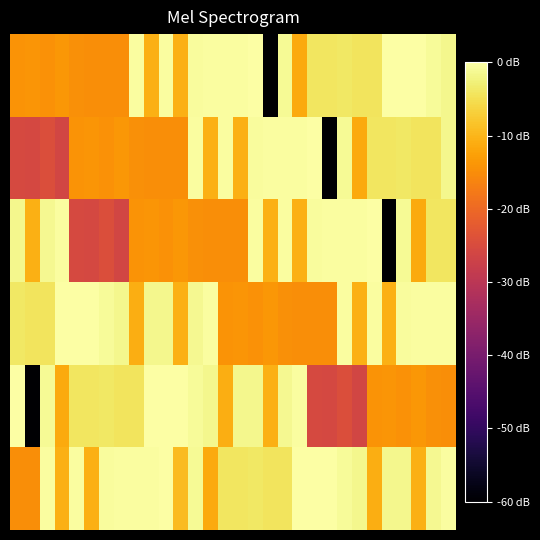

Which label corresponds to the smallest value in the chart?

17